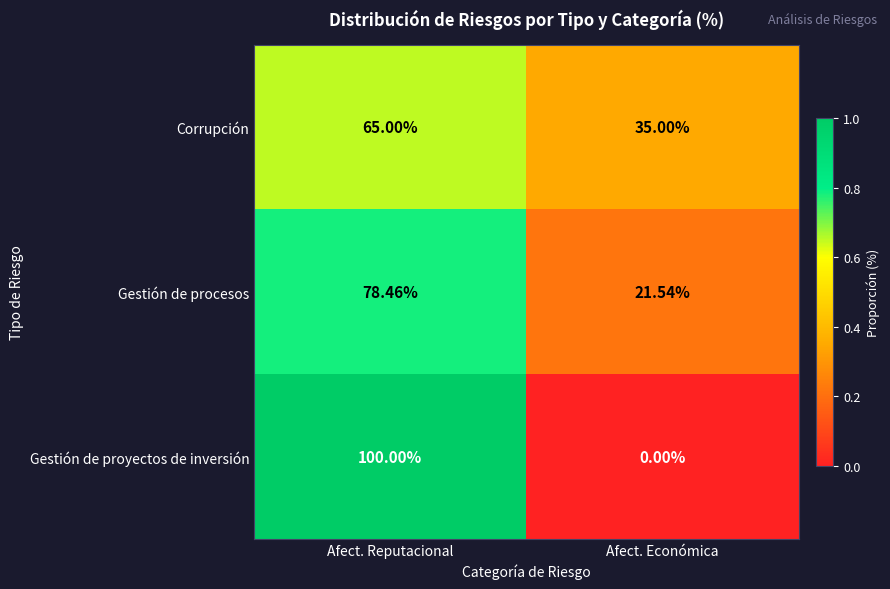

At which label does Gestión de procesos reach its minimum?

Afect. Económica